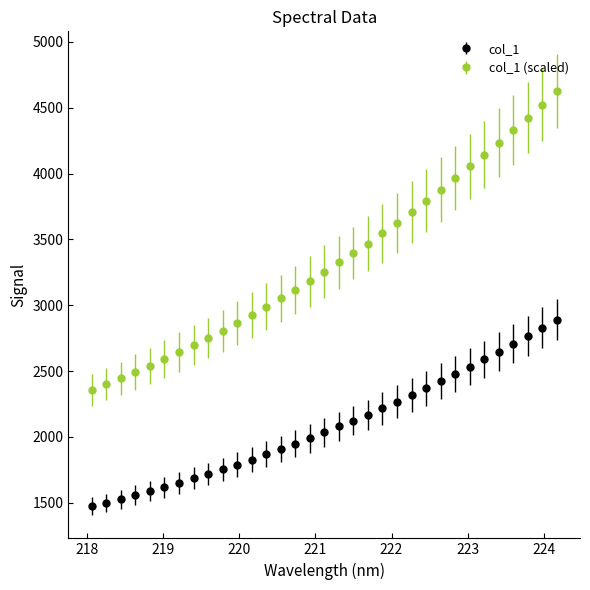

Which series has the widest spread of values?

col_1 (scaled)